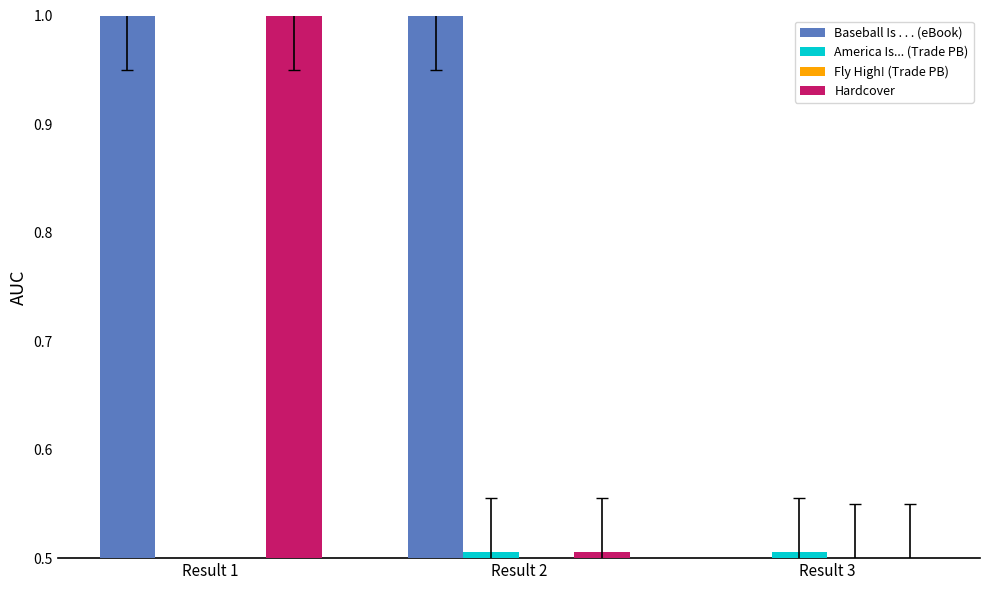

Does the chart contain stacked bars?

No